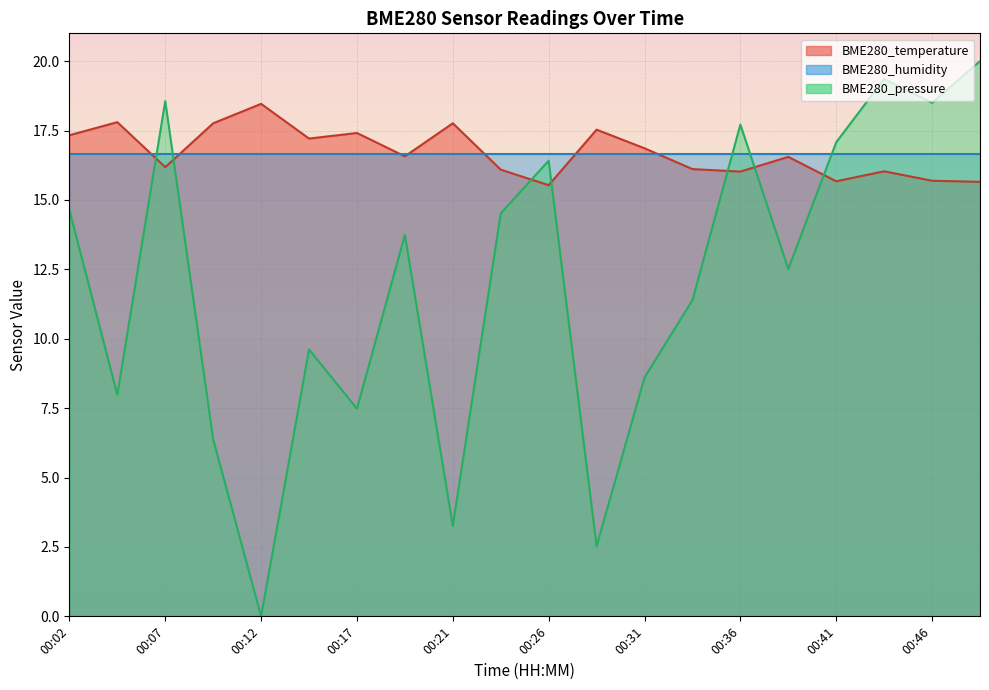

How many intersections are there between BME280_pressure and BME280_temperature?

7